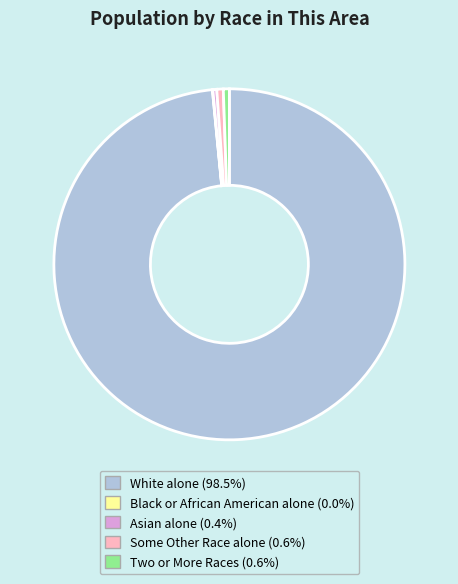

Combined, do Some Other Race alone and White alone account for over 50%?

Yes